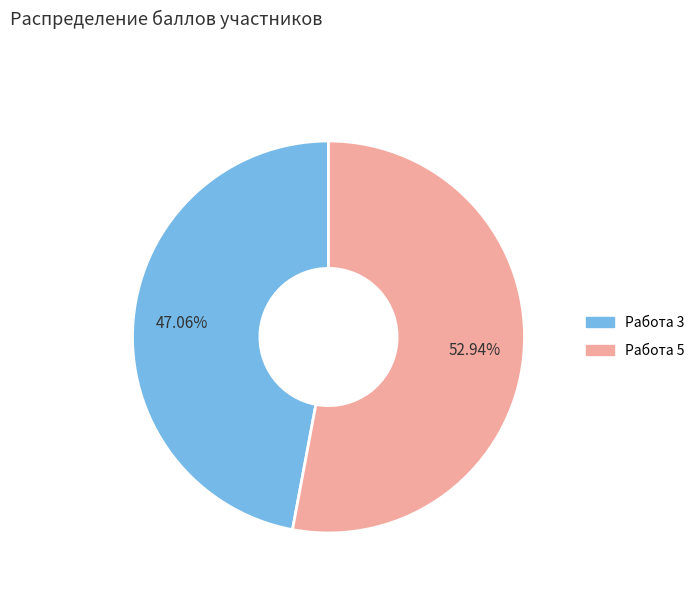

To the nearest percent, what percentage of the pie is Работа 5?

53%